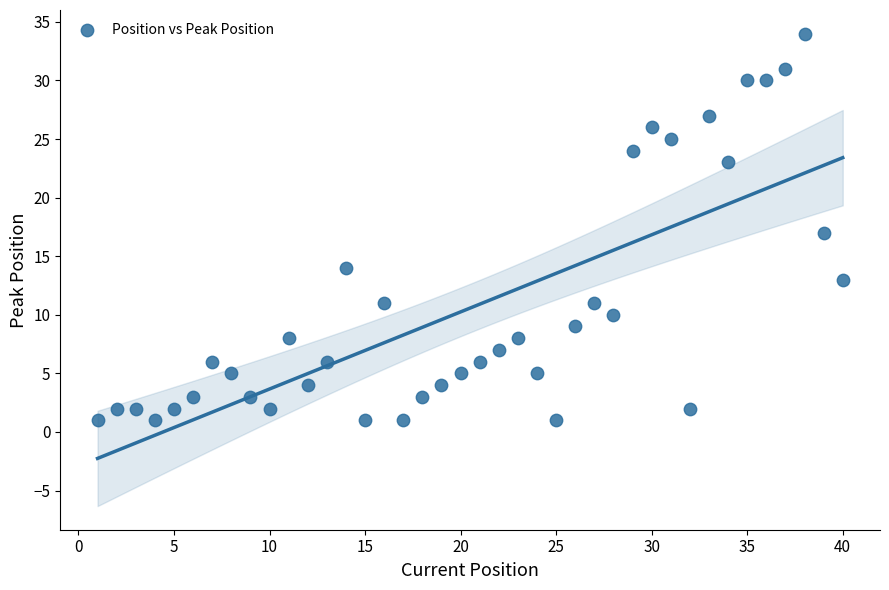

What is the range of X values (max minus min)?

39